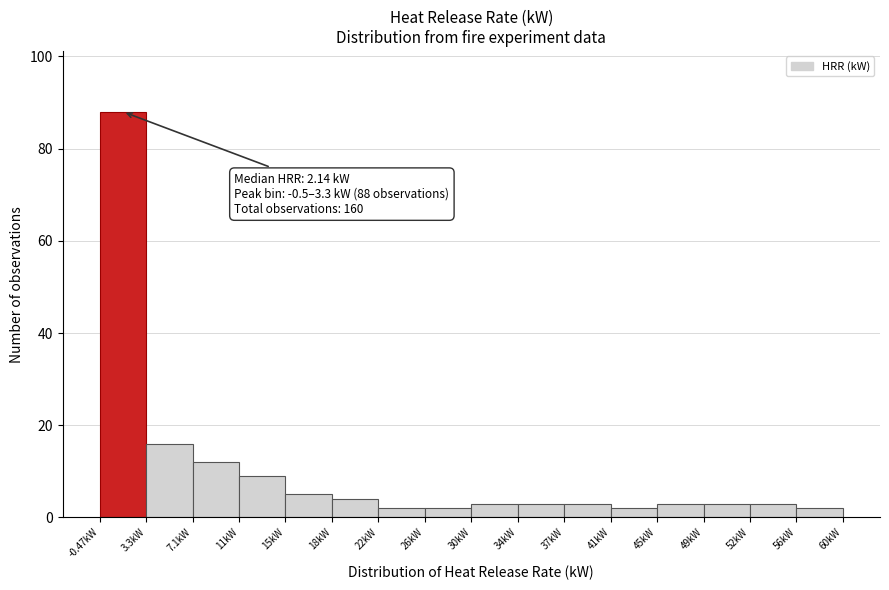

Over which range of the x-axis is the bar tallest?

-0.5 to 3.5